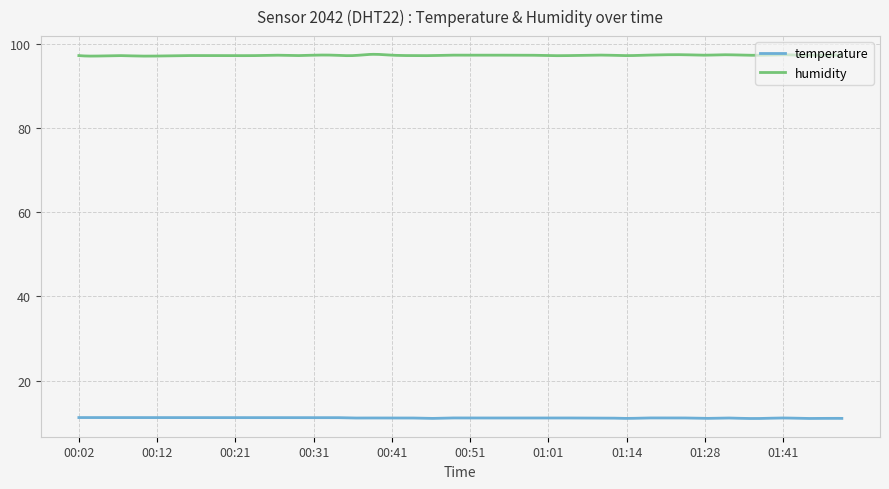

Which series has the largest total across all categories?

humidity